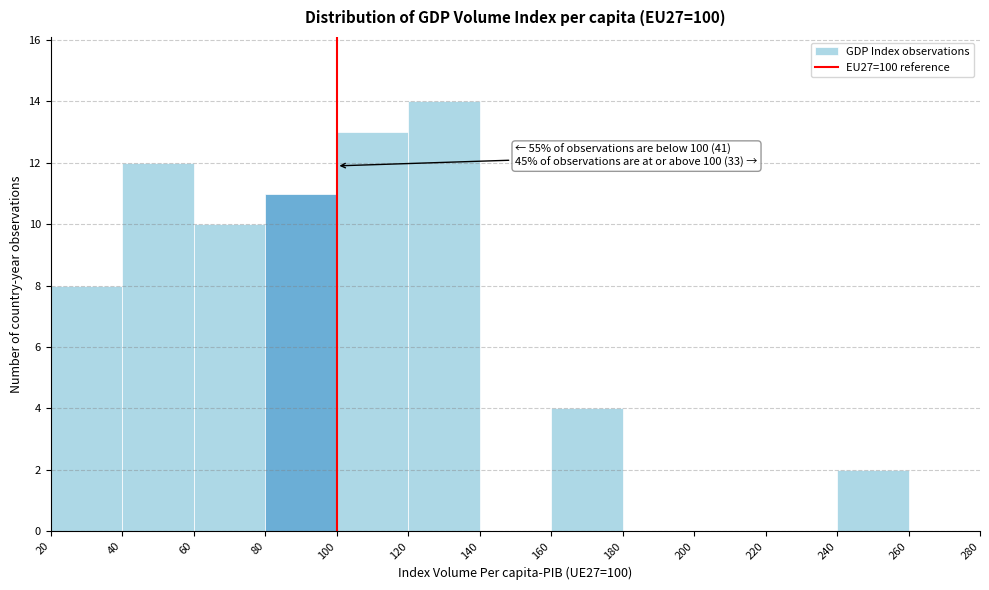

Which range on the x-axis has the tallest bar?

120 to 140